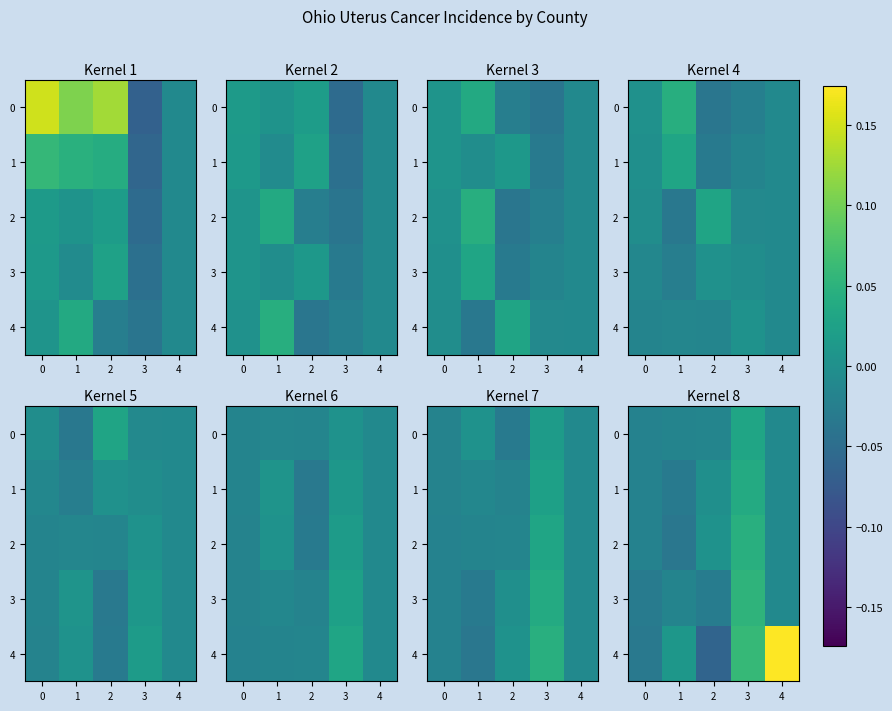

What is the total value across all series at 4?

0.1